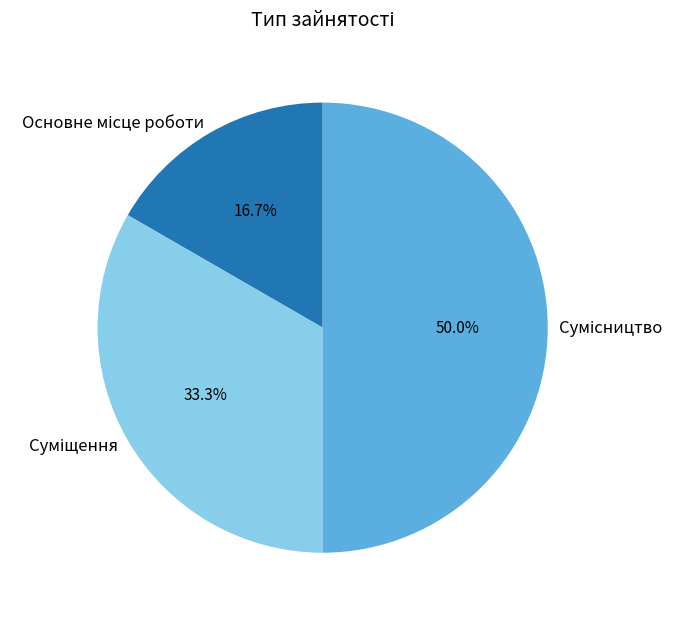

How many slices are in this pie chart?

3